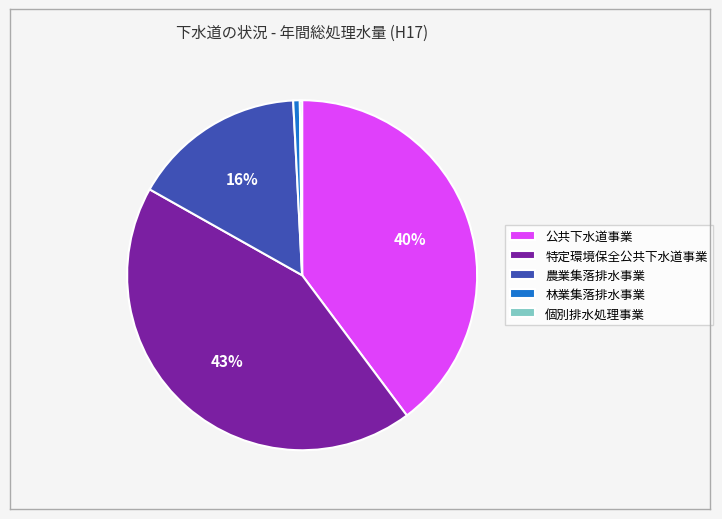

Do 農業集落排水事業 and 林業集落排水事業 together represent more than half of the pie?

No